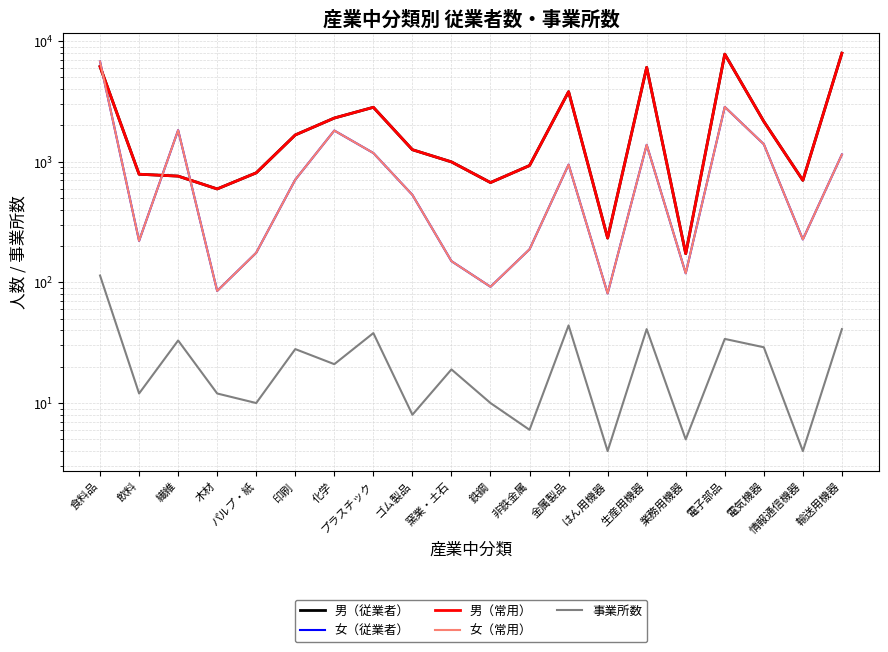

Does the chart display data point markers on the line(s)?

No